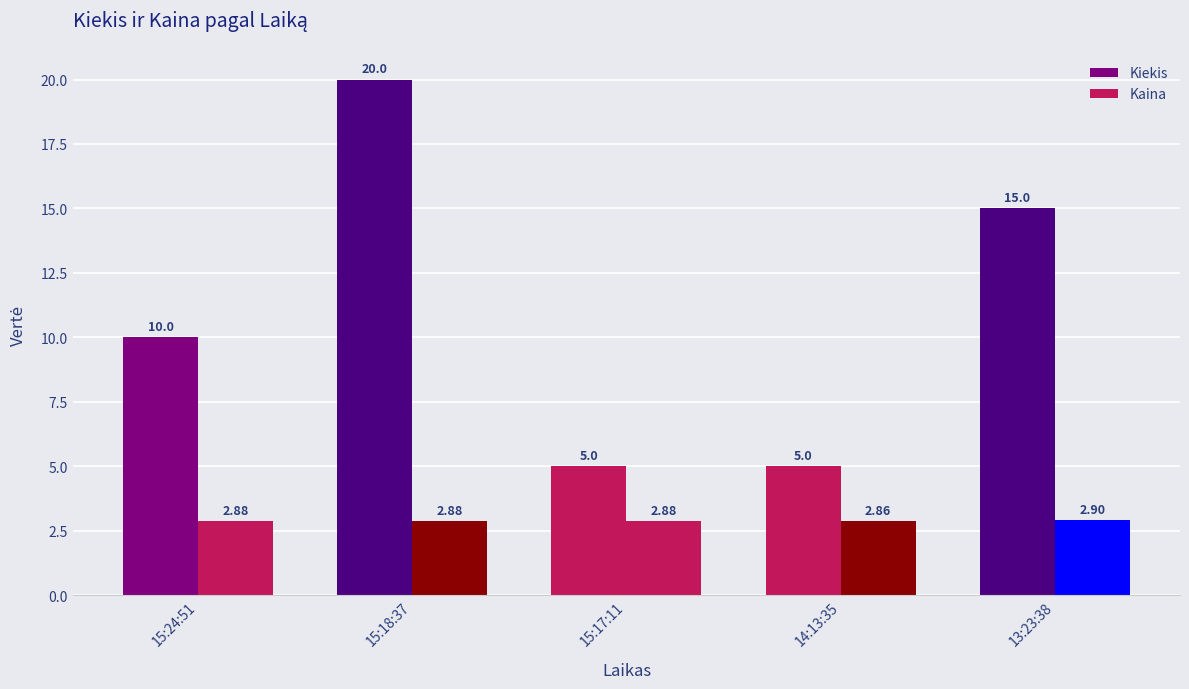

Count the number of categories in the chart.

5